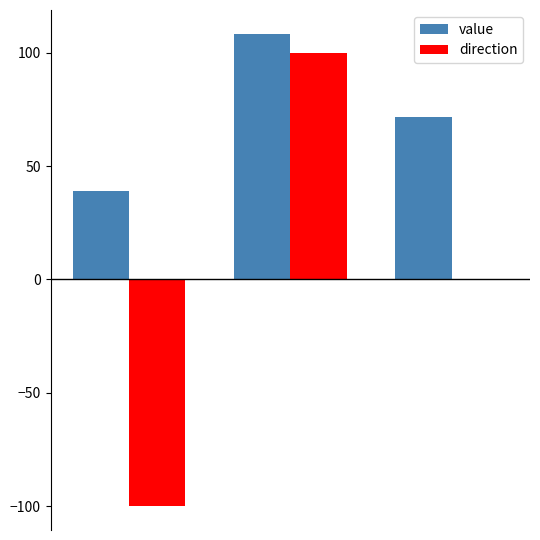

What is the greatest value displayed?

108.3